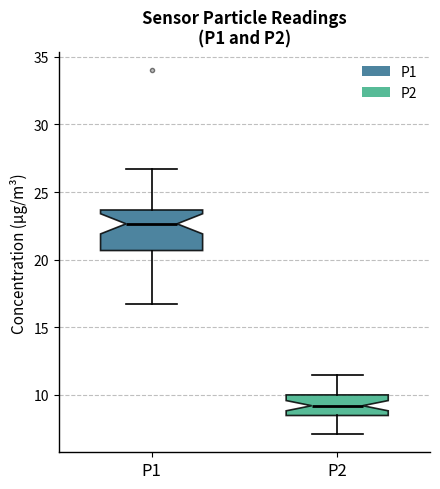

Where does the lower whisker of the box for P2 end on the y-axis? The values are not printed on the chart, so give them approximately, as read against the axis.

7.0